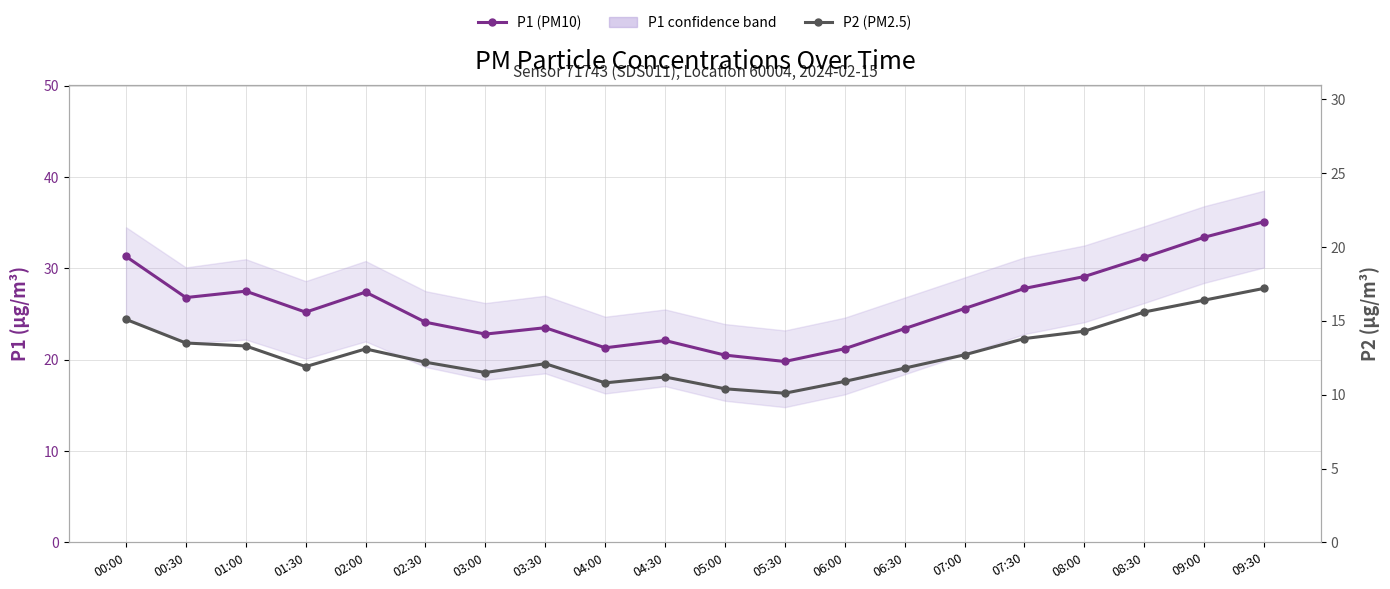

Rank the series by their average value, from lowest to highest.

P2 (PM2.5), P1 (PM10)